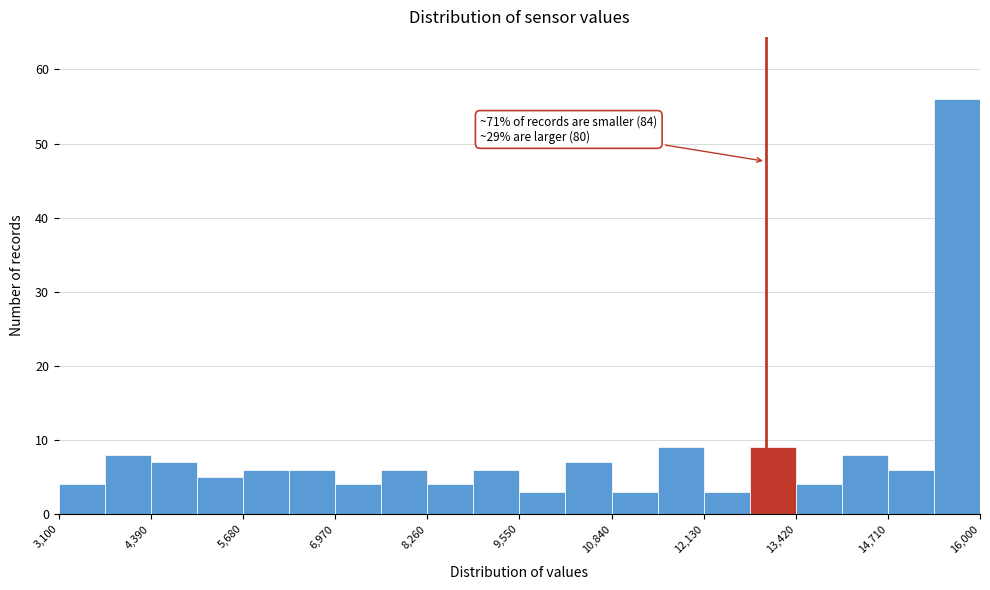

Around what value on the x-axis is the tallest bar? Give the approximate position of its centre, as read against the axis.

15600